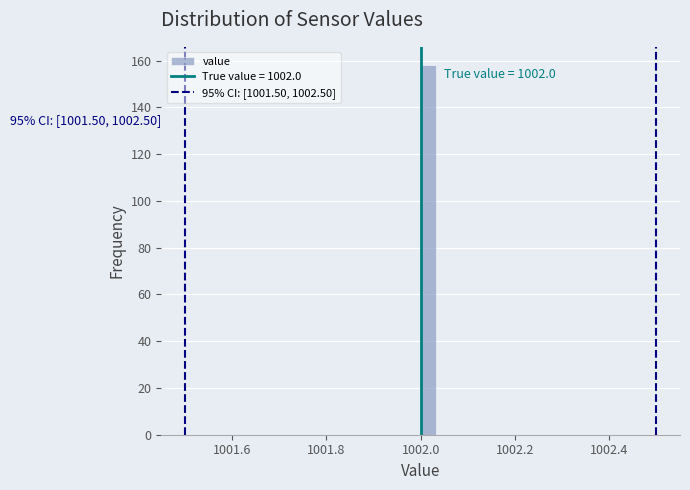

Around what value on the x-axis is the tallest bar? Give the approximate position of its centre, as read against the axis.

1002.02